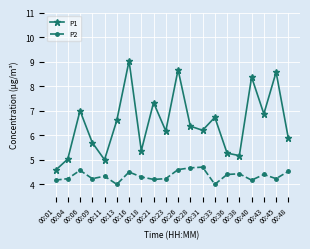

Which series has the largest range (max minus min)?

P1